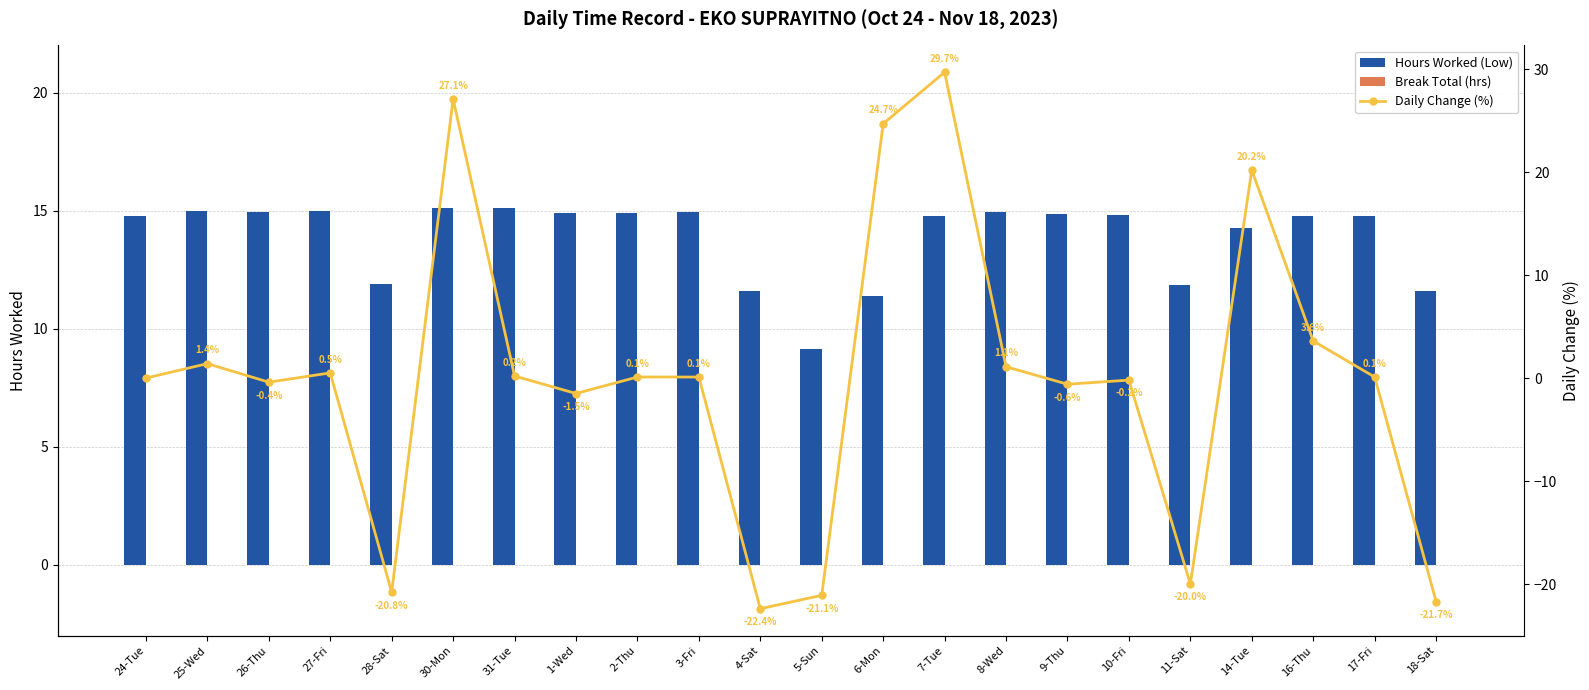

What is the difference between the second highest and minimum values in the Hours Worked (Low) series?

6.0